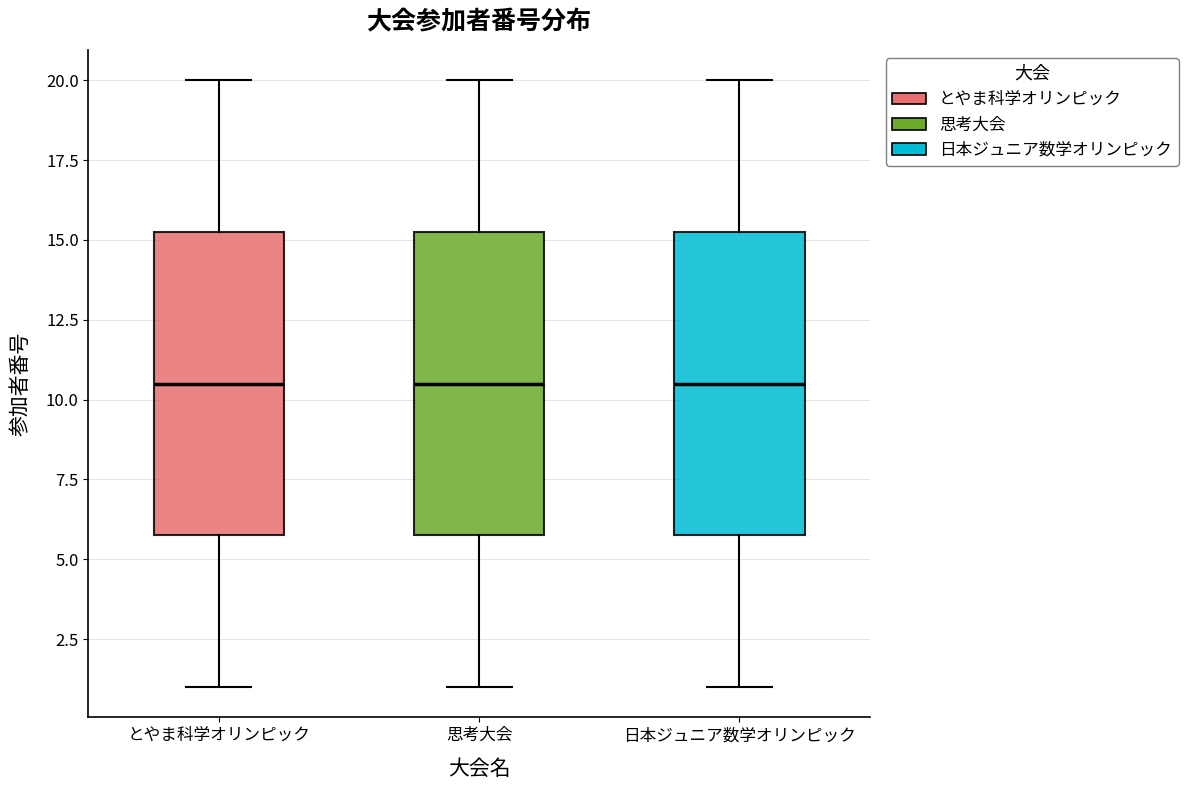

Where does the upper whisker of the box for 思考大会 end on the y-axis? The values are not printed on the chart, so give them approximately, as read against the axis.

20.0